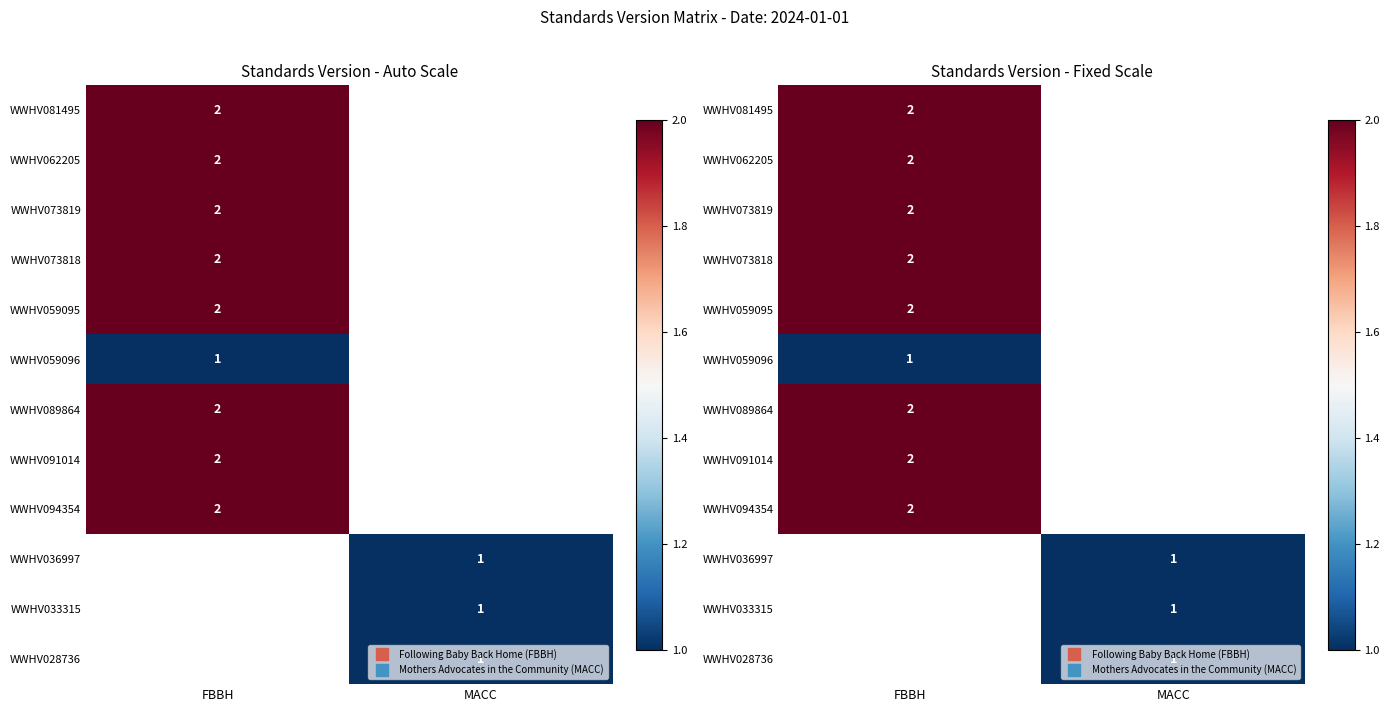

At FBBH, list the series in order from smallest to largest.

WWHV059096, WWHV081495, WWHV062205, WWHV073819, WWHV073818, WWHV059095, WWHV089864, WWHV091014, WWHV094354, WWHV036997, WWHV033315, WWHV028736